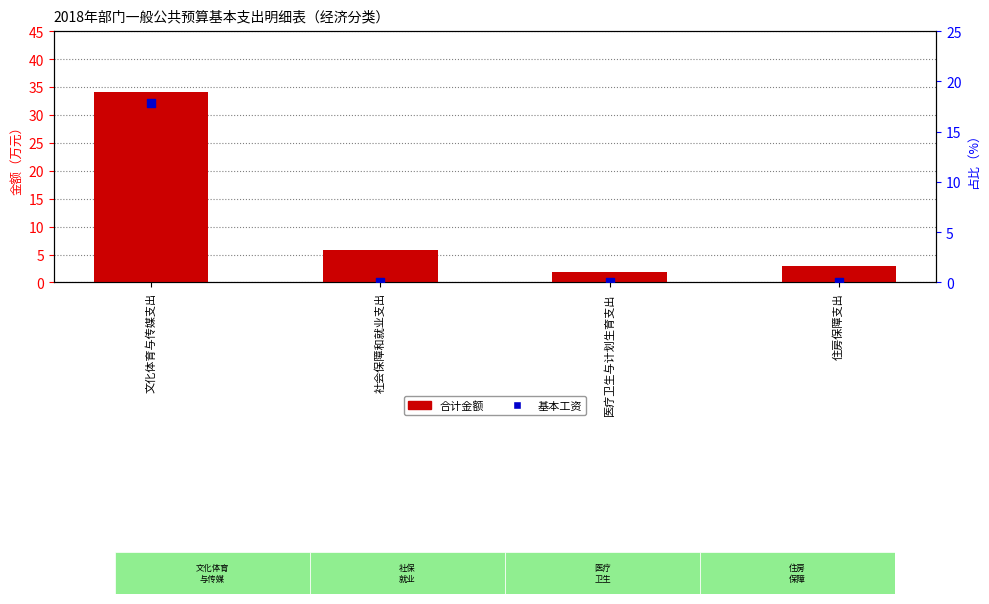

Which series reaches the maximum Y coordinate?

合计金额